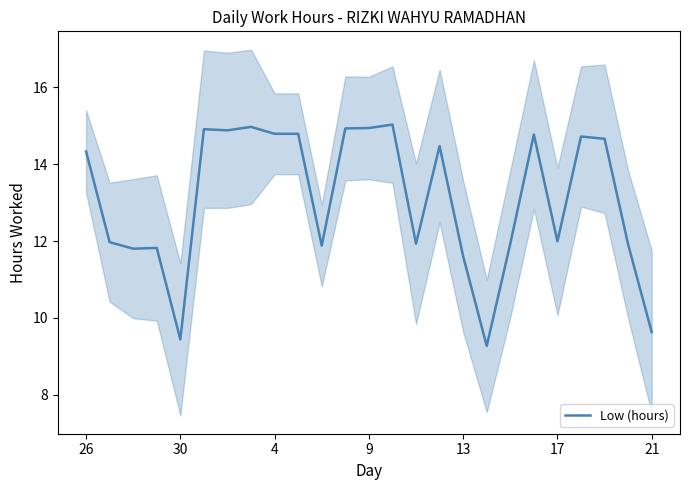

Reading left to right, what are all the values shown in this chart?

14.3	12.0	11.8	11.8	9.4	14.9	14.9	15.0	14.8	14.8	11.9	14.9	14.9	15.0	11.9	14.5	11.6	9.3	11.9	14.8	12.0	14.7	14.7	11.9	9.6